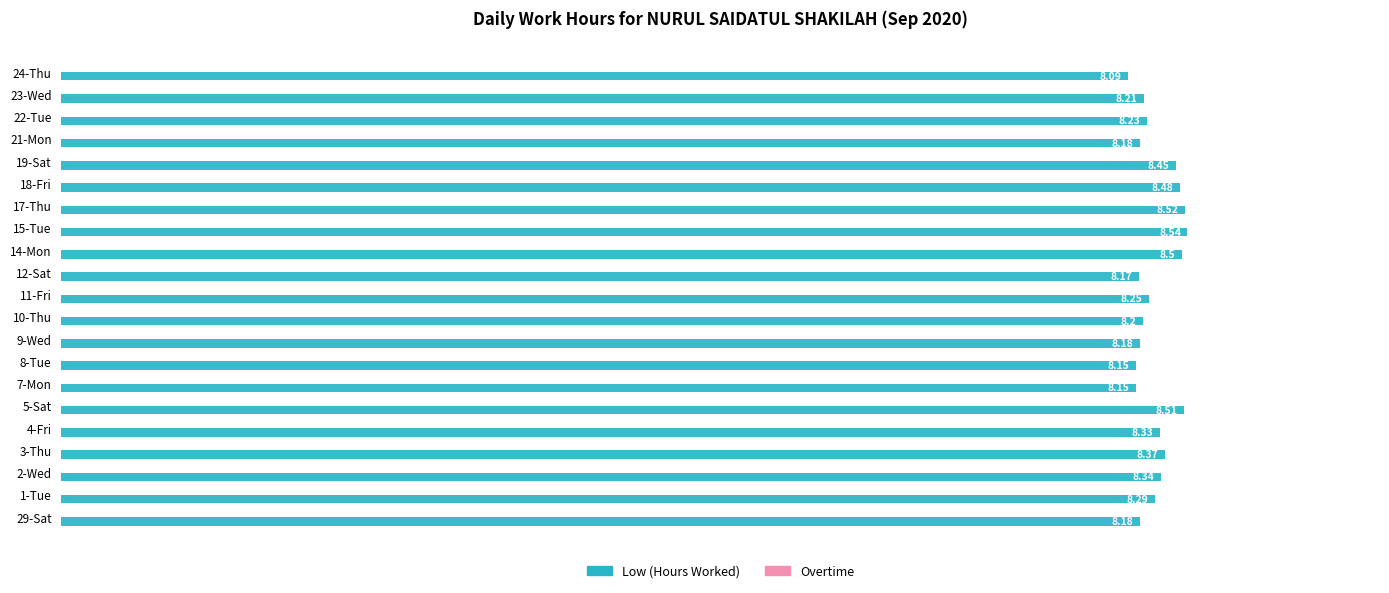

What is the difference between the maximum and second lowest values?

0.4